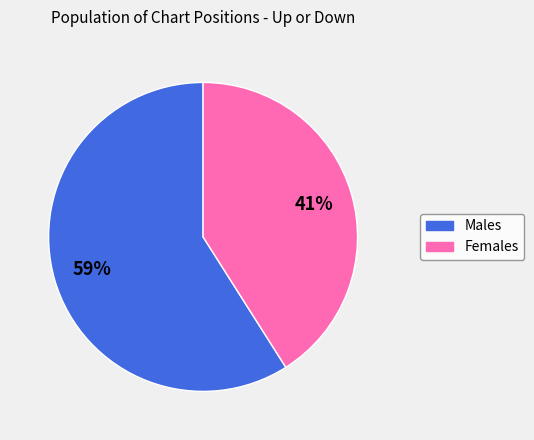

To the nearest percent, what portion does Males represent?

59%